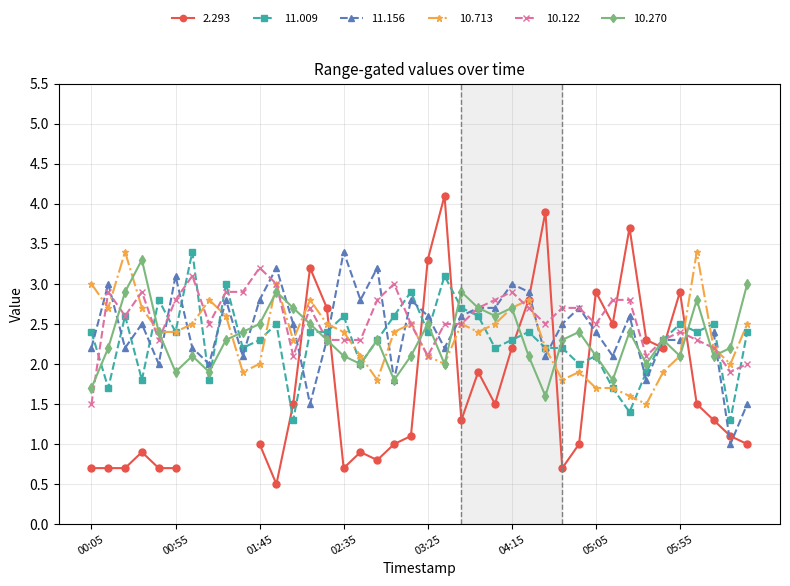

Is it true that 10.713 equals 2.4 at 02:35?

True